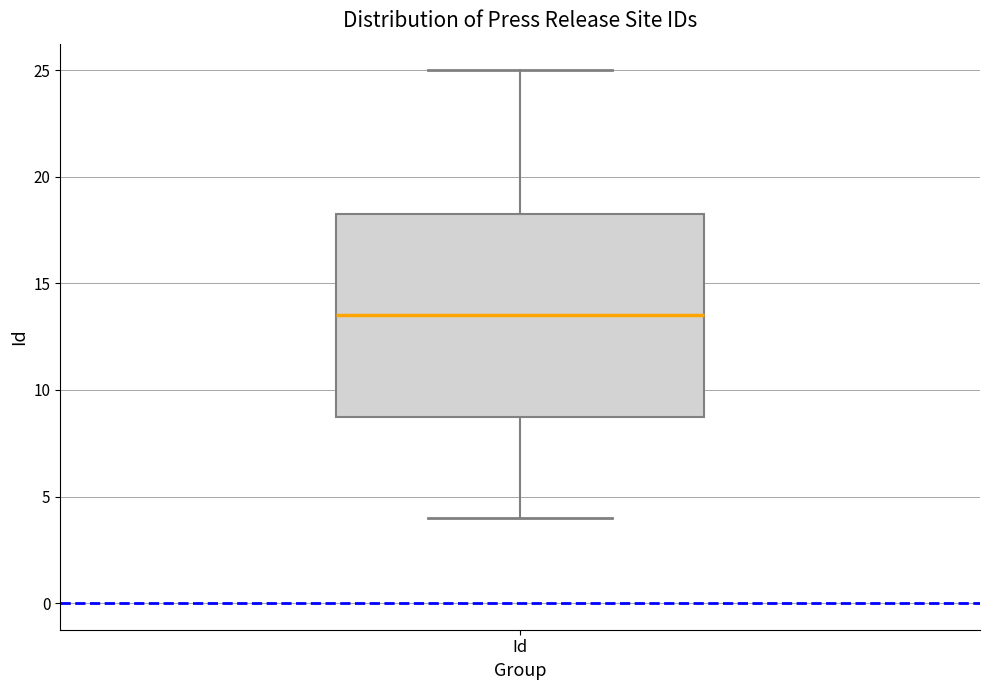

Transcribe this box plot: give where the median line is, the range the box spans, and where the two whiskers end, as read against the y-axis. The values are not printed on the chart, so give them approximately, as read against the axis.

median 13.5, box 9.0 to 18.5, whiskers 4.0 to 25.0